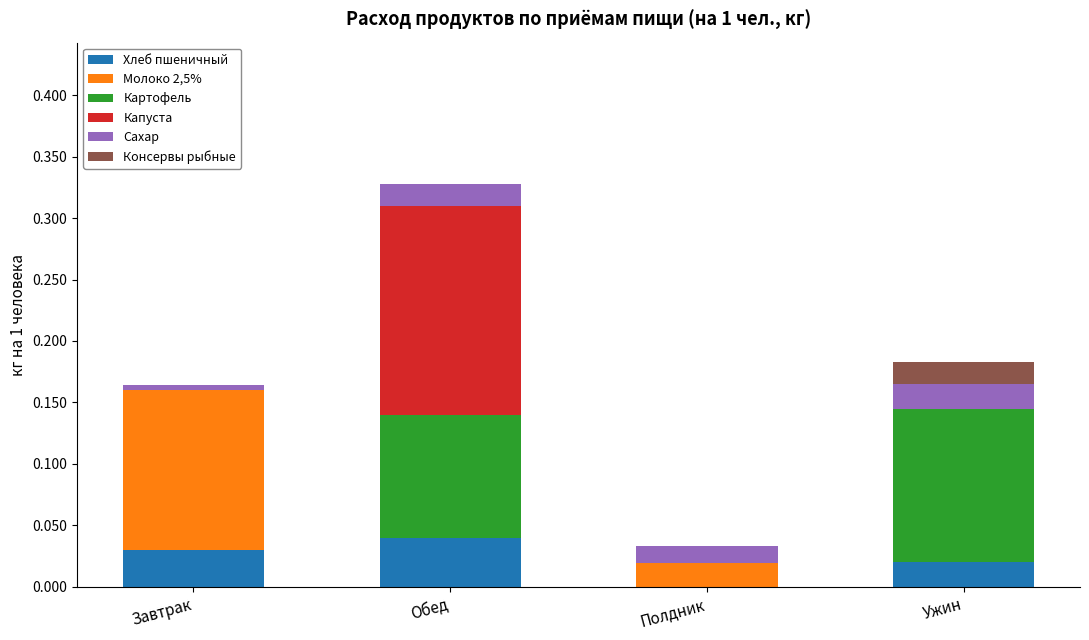

Are the bars grouped side by side (vs. stacked)?

No